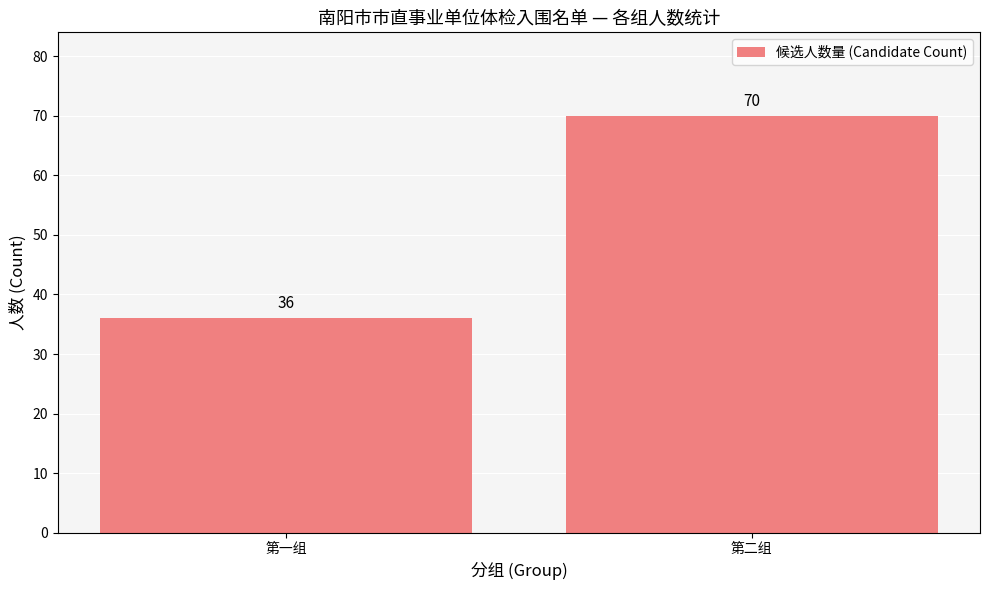

What is the minimum value shown in the chart?

36